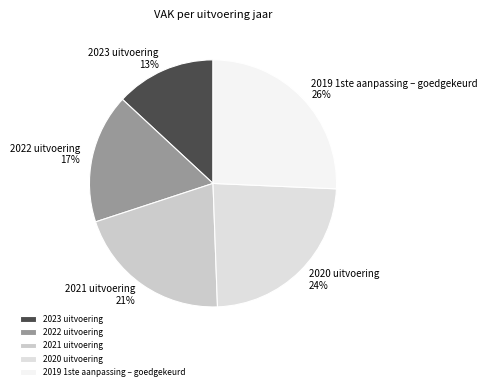

Which slice is the smallest?

2023 uitvoering